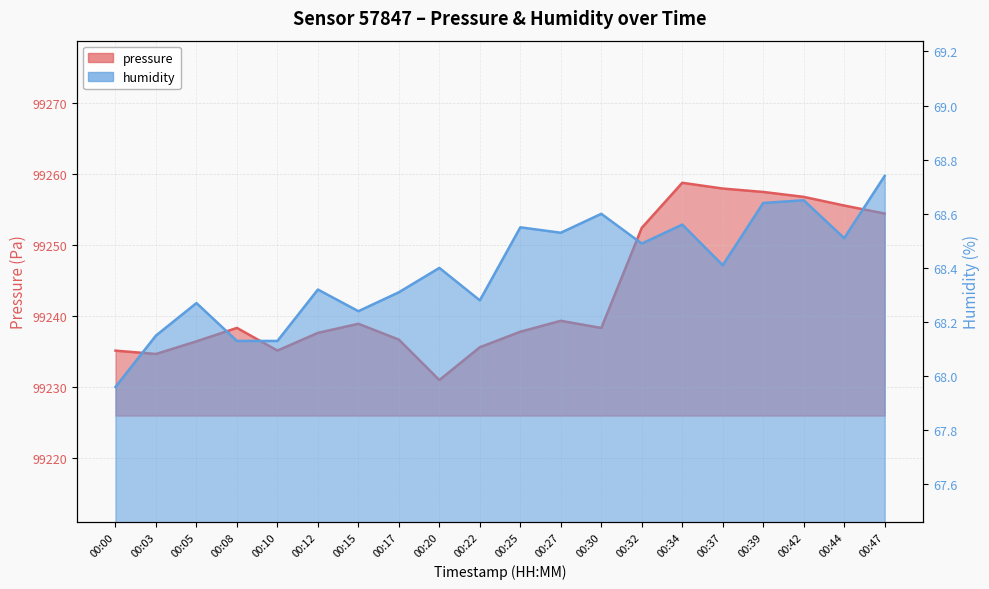

What are all the series names shown in the legend?

pressure, humidity